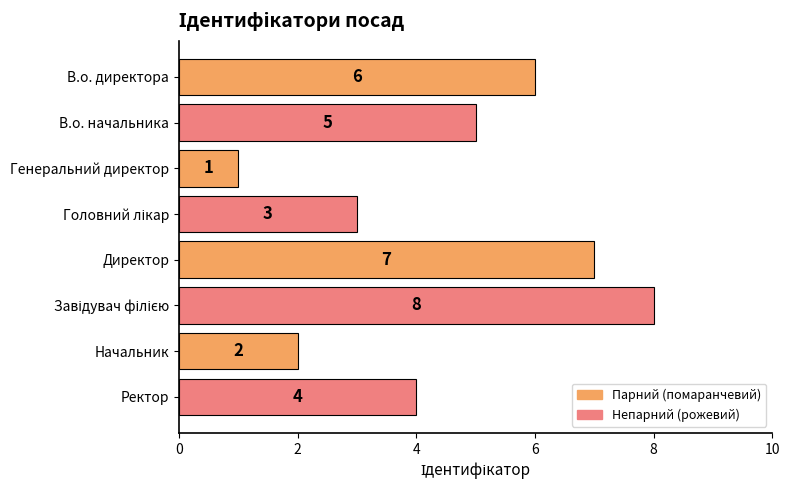

What is the label of the 6th bar from the bottom?

Генеральний директор